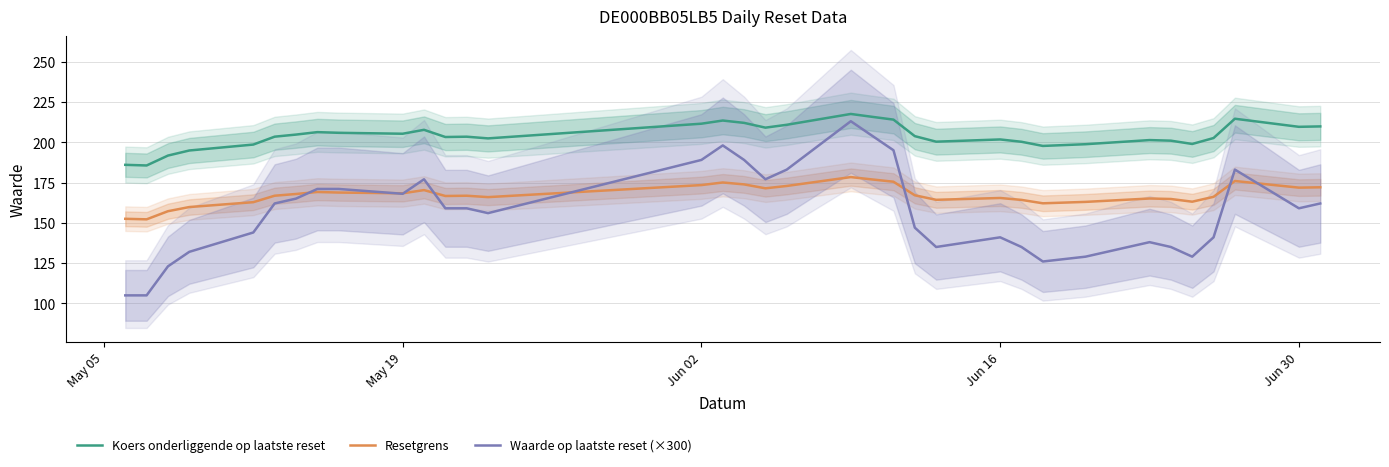

True or false: Resetgrens and Koers onderliggende op laatste reset cross at least once.

False